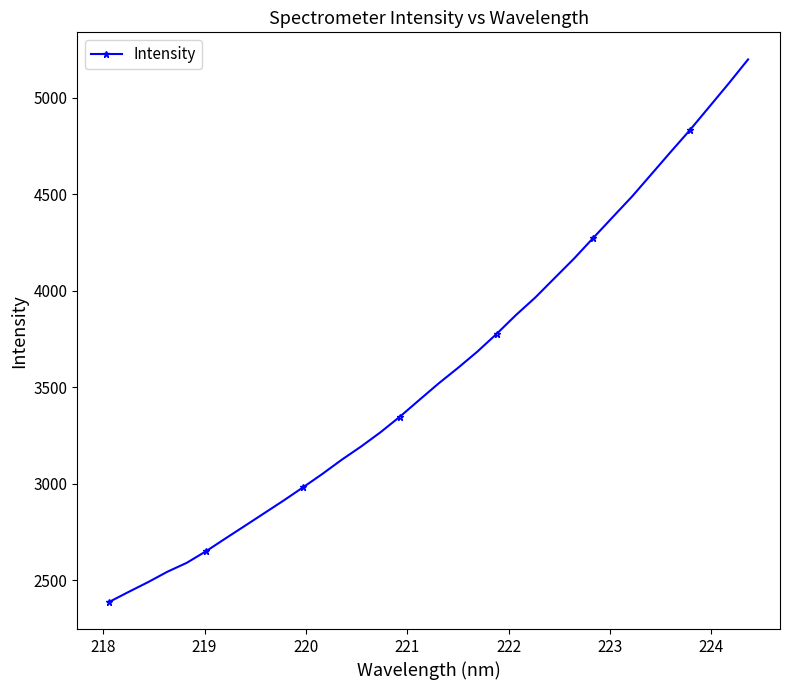

What is the value of the 20th point from the left?

3683.9